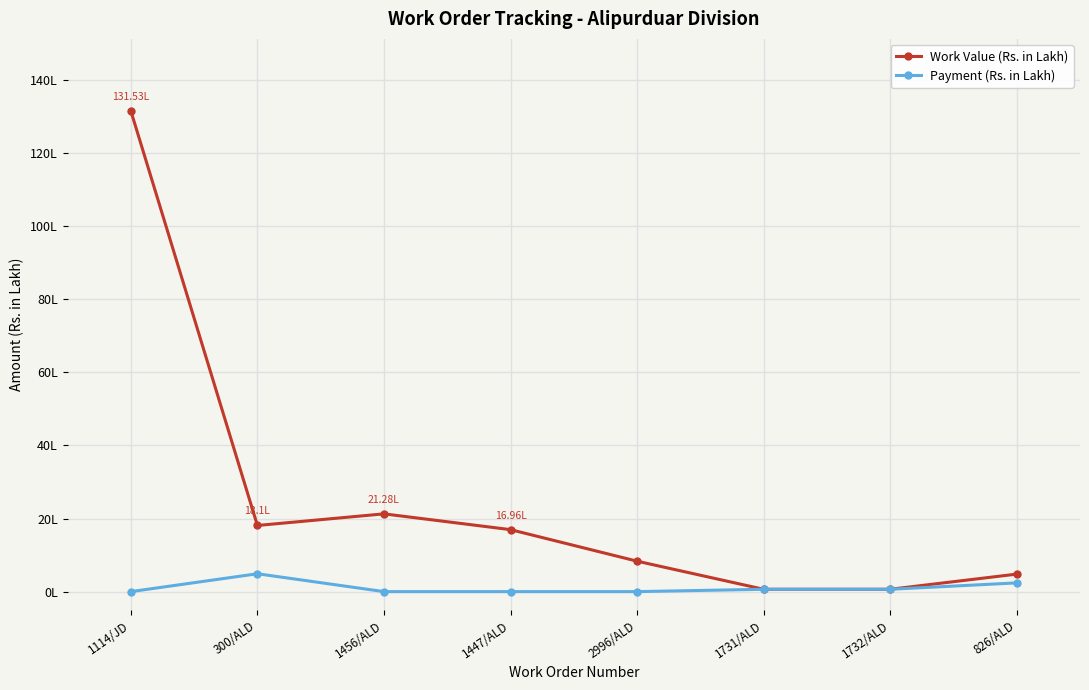

List the series in order of their overall mean, lowest first.

Payment (Rs. in Lakh), Work Value (Rs. in Lakh)